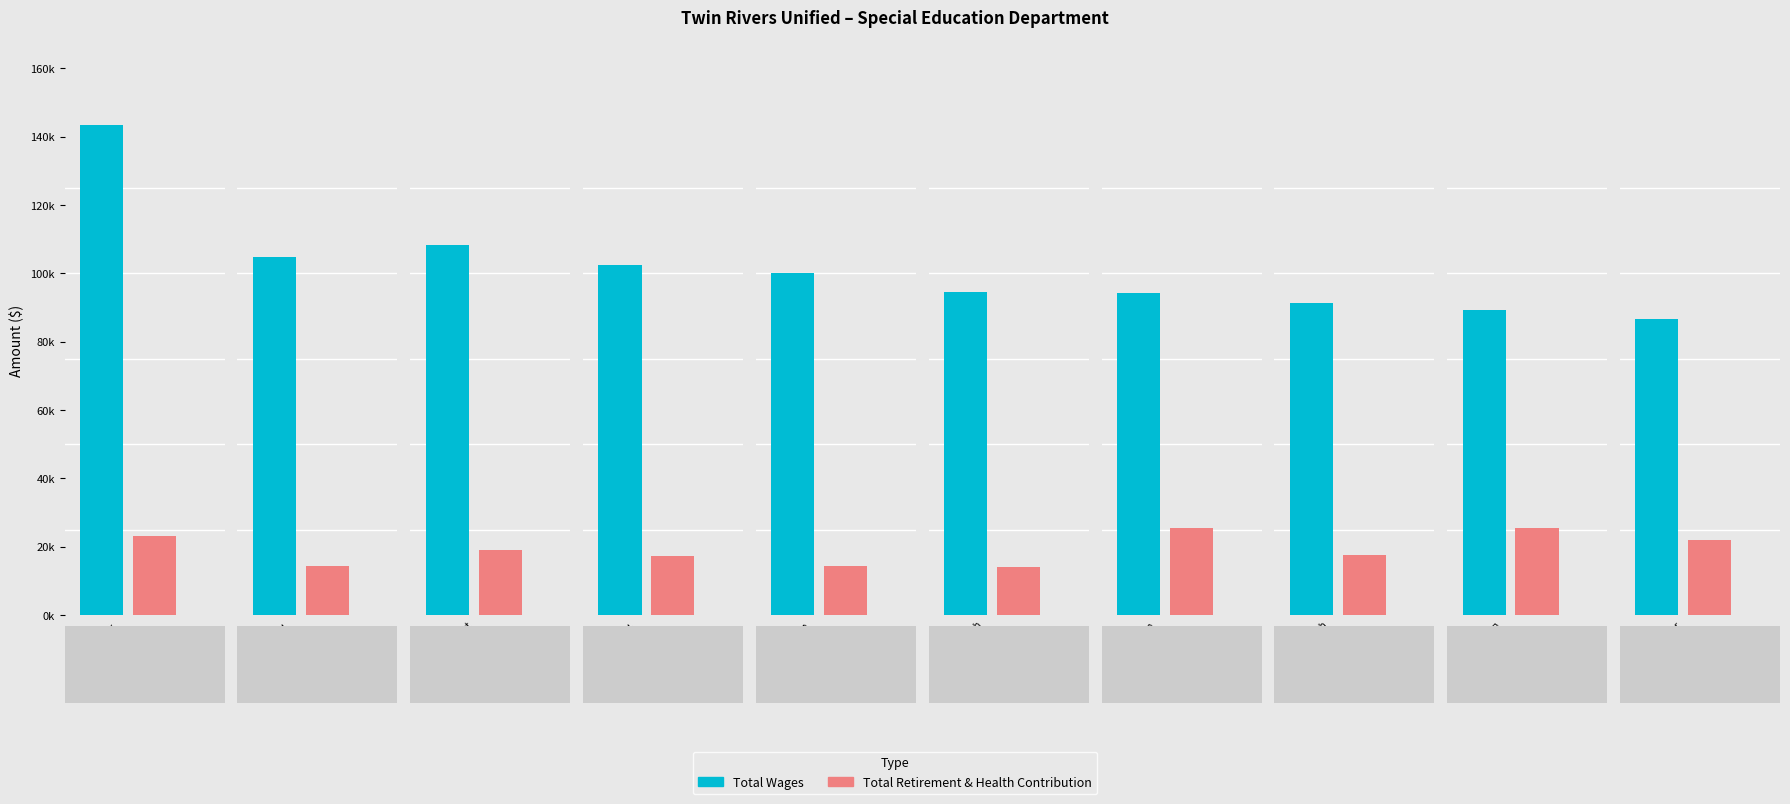

Which series has the largest total across all categories?

Total Wages